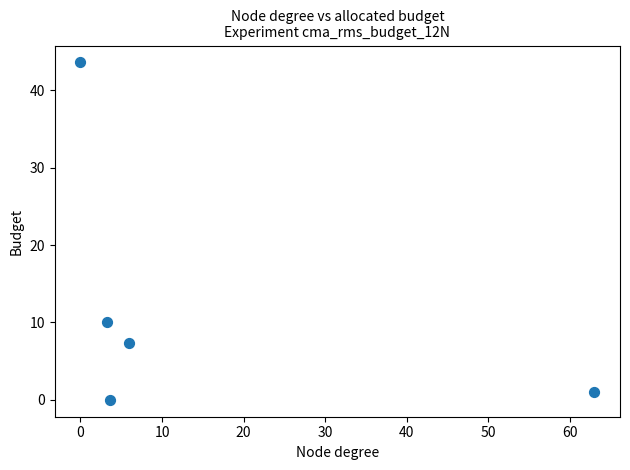

What Y value in the scatter plot is closest to 21?

10.1